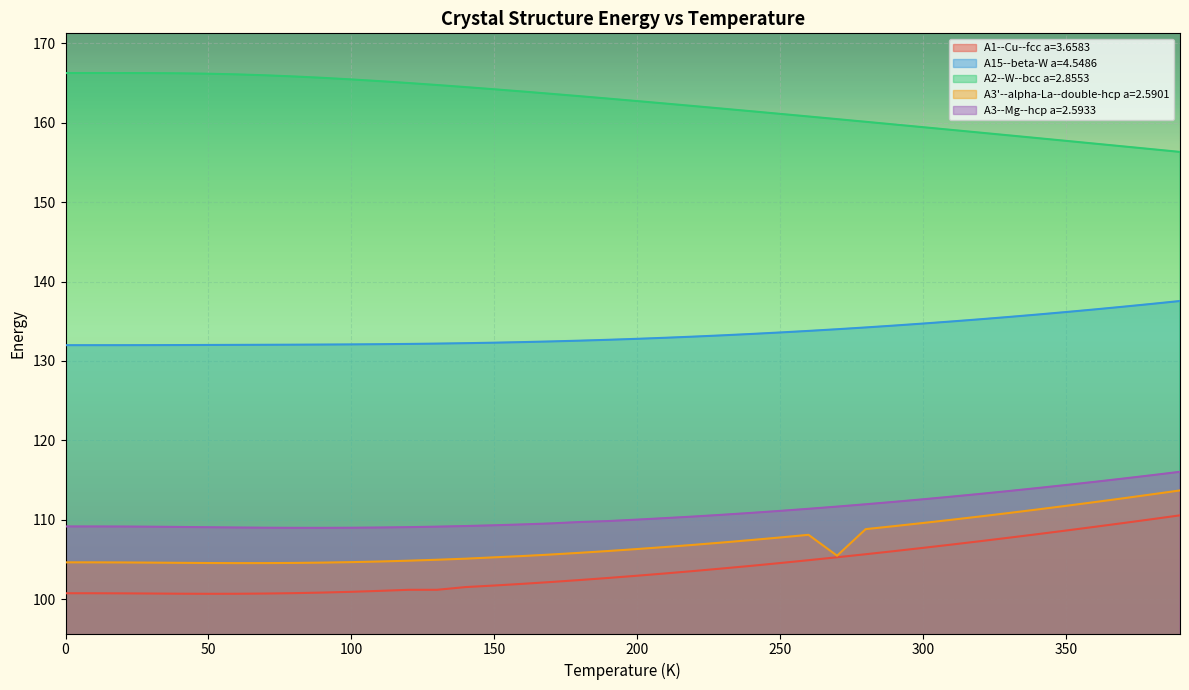

What is the minimum value shown in the chart?

100.7